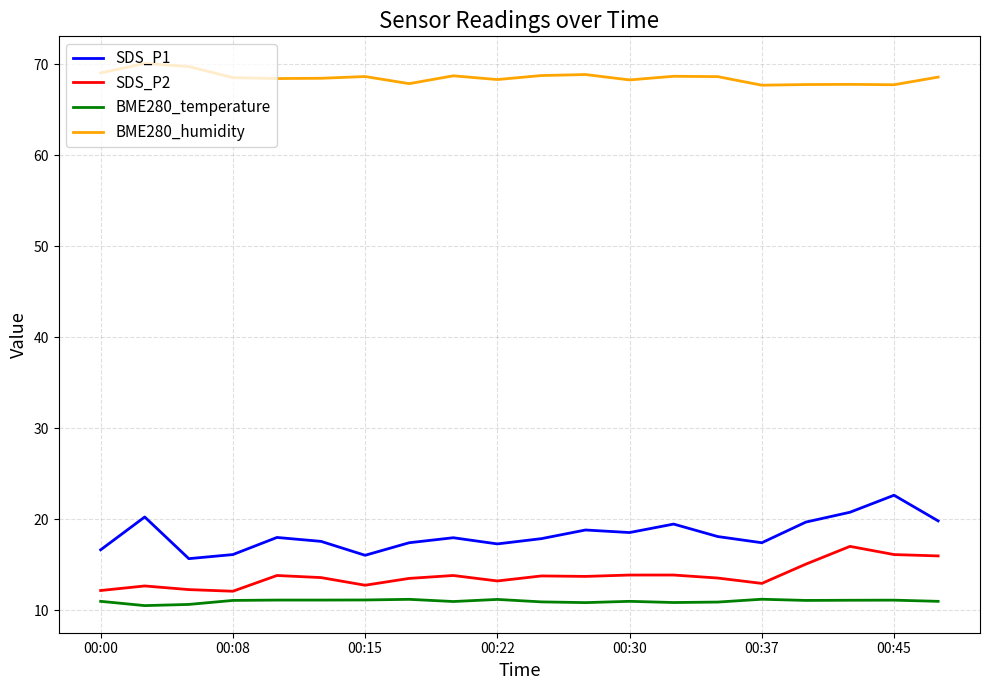

How many lines are shown in the chart?

4